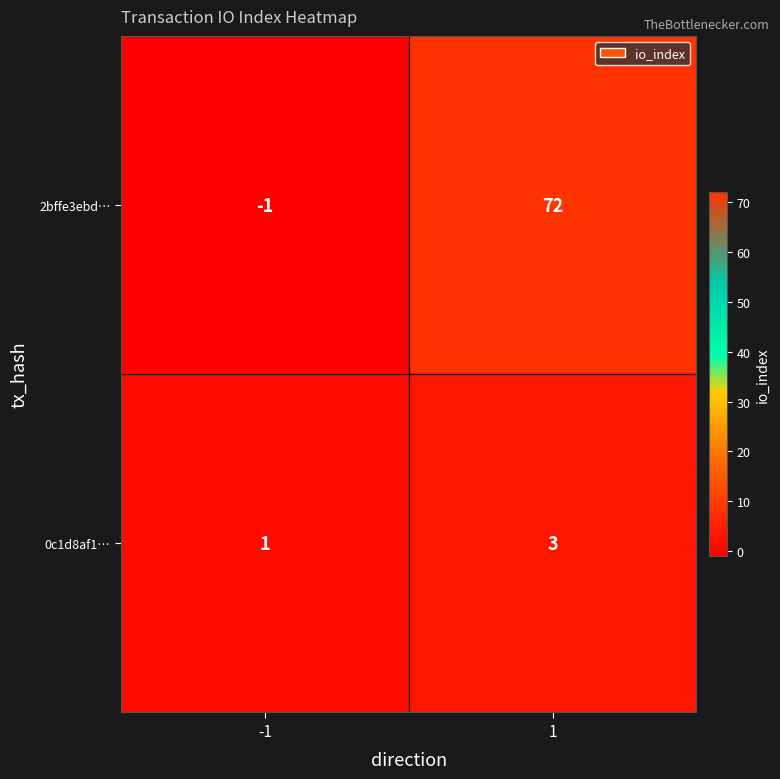

What is the spread (max minus min) of values at 1?

69